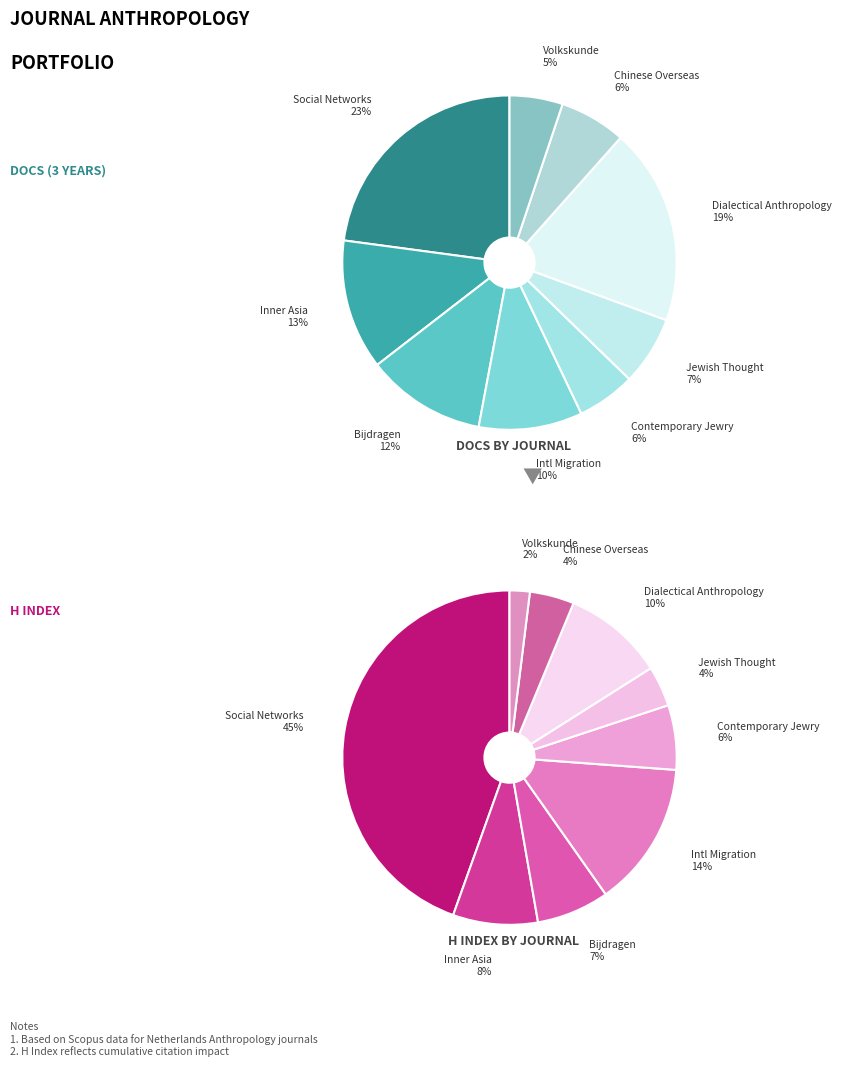

What percentage is NOT represented by Social Networks?

77.1%